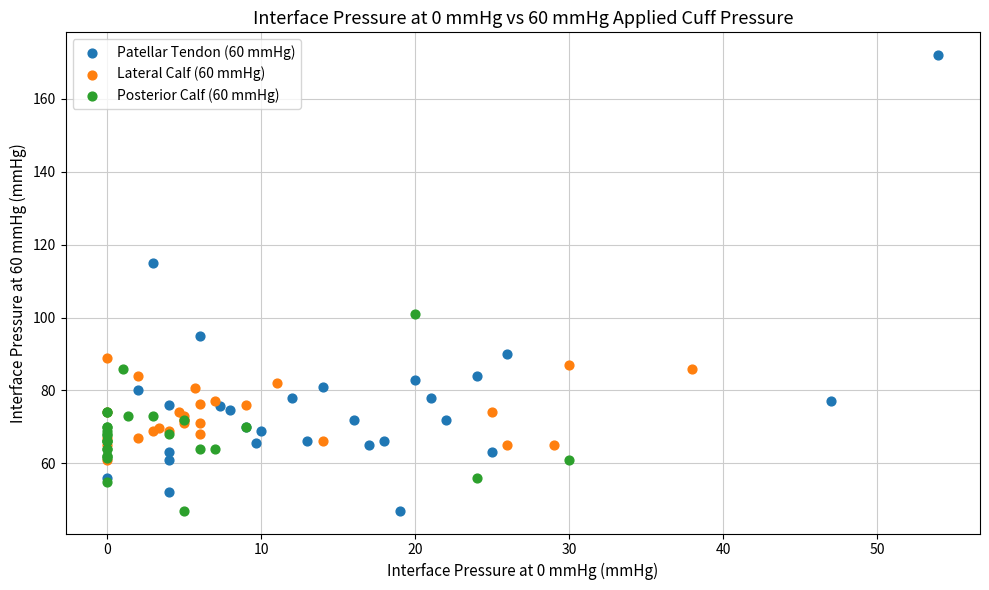

Which series reaches the maximum Y coordinate?

Patellar Tendon (60 mmHg)